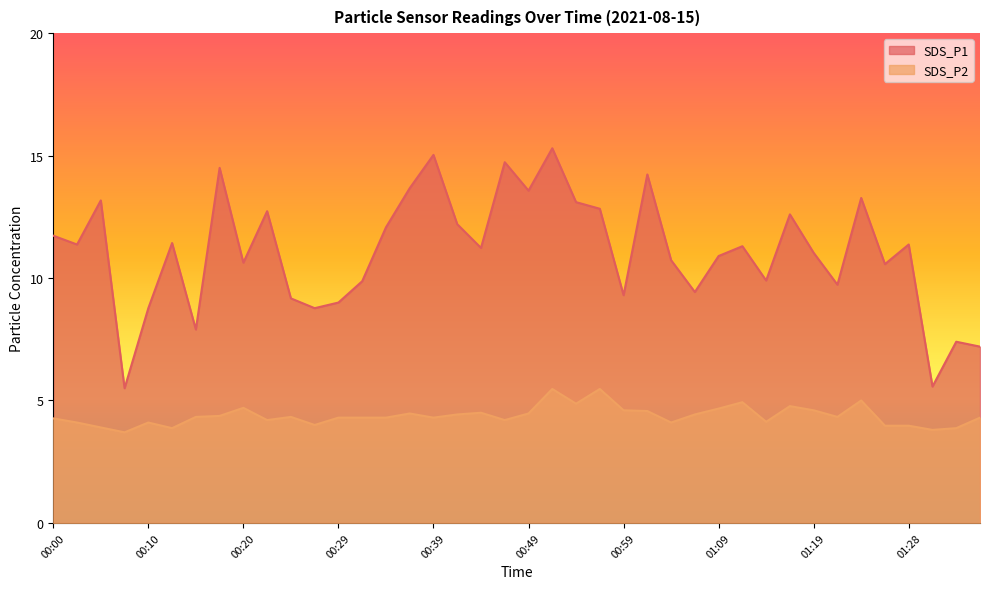

Reading left to right, list all the values displayed in this chart.

SDS_P1: 00:00=11.7	00:02=11.4	00:05=13.2	00:07=5.5	00:10=8.8	00:12=11.4	00:15=7.9	00:17=14.5	00:20=10.6	00:22=12.7	00:25=9.2	00:27=8.8	00:29=9.0	00:32=9.9	00:34=12.1	00:37=13.7	00:39=15.0	00:42=12.2	00:44=11.2	00:47=14.7	00:49=13.6	00:51=15.3	00:54=13.1	00:56=12.8	00:59=9.3	01:01=14.2	01:04=10.7	01:06=9.4	01:09=10.9	01:11=11.3	01:14=9.9	01:16=12.6	01:19=11.0	01:21=9.7	01:23=13.3	01:26=10.6	01:28=11.4	01:31=5.6	01:33=7.4	01:36=7.2
SDS_P2: 00:00=4.3	00:02=4.1	00:05=3.9	00:07=3.7	00:10=4.1	00:12=3.9	00:15=4.3	00:17=4.4	00:20=4.7	00:22=4.2	00:25=4.3	00:27=4.0	00:29=4.3	00:32=4.3	00:34=4.3	00:37=4.5	00:39=4.3	00:42=4.4	00:44=4.5	00:47=4.2	00:49=4.5	00:51=5.5	00:54=4.9	00:56=5.5	00:59=4.6	01:01=4.6	01:04=4.1	01:06=4.4	01:09=4.7	01:11=4.9	01:14=4.1	01:16=4.8	01:19=4.6	01:21=4.3	01:23=5.0	01:26=4.0	01:28=4.0	01:31=3.8	01:33=3.9	01:36=4.3